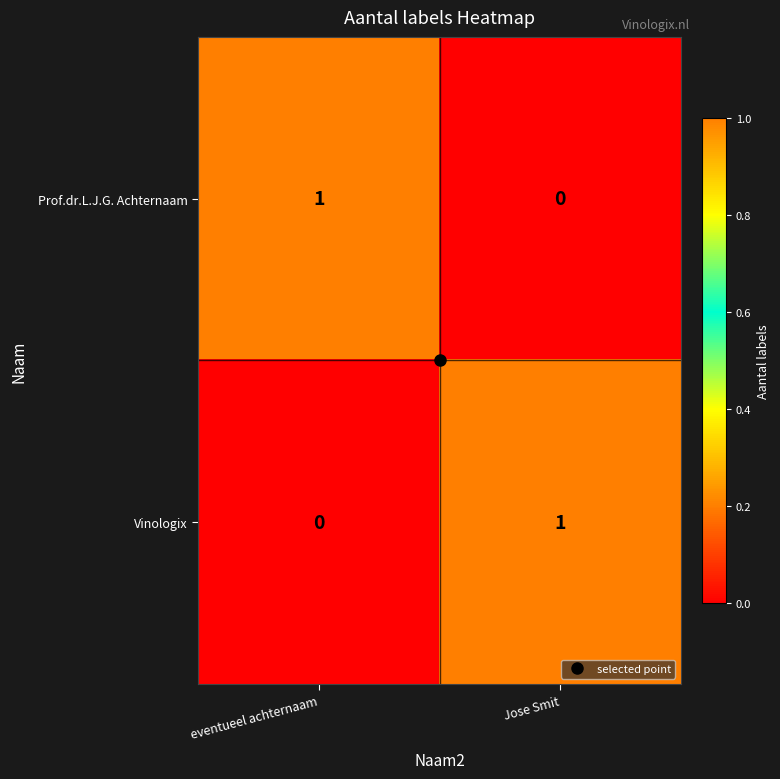

Rank the series at eventueel achternaam from highest to lowest value.

Prof.dr.L.J.G. Achternaam, Vinologix